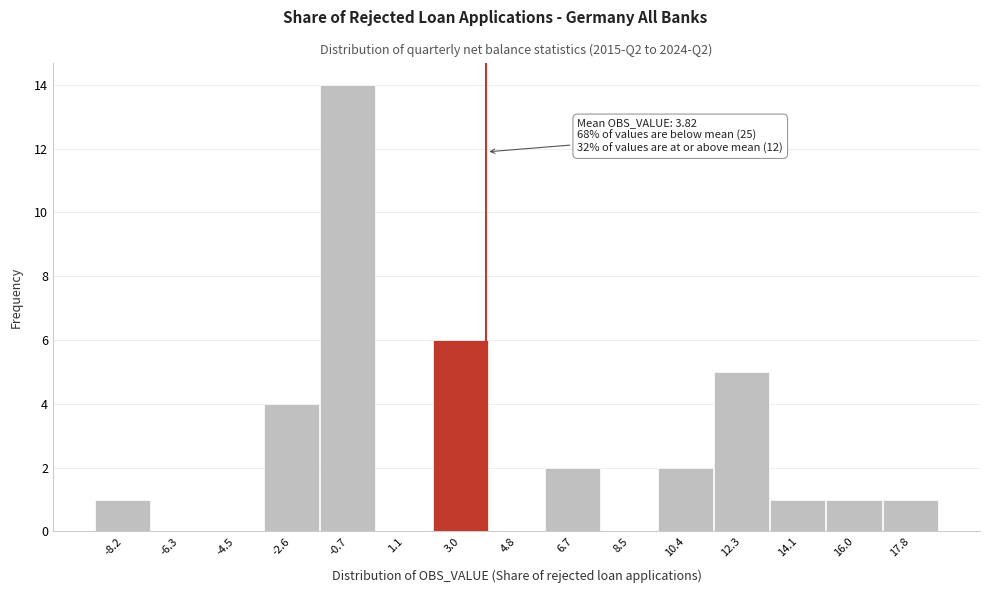

Which range on the x-axis has the tallest bar?

-1.6 to 0.2